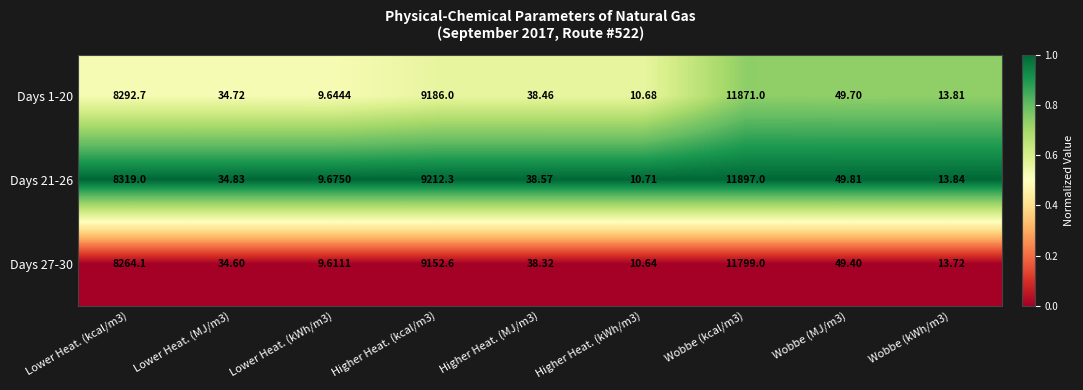

Which label corresponds to the smallest value in the chart?

Lower Heat. (kWh/m3)